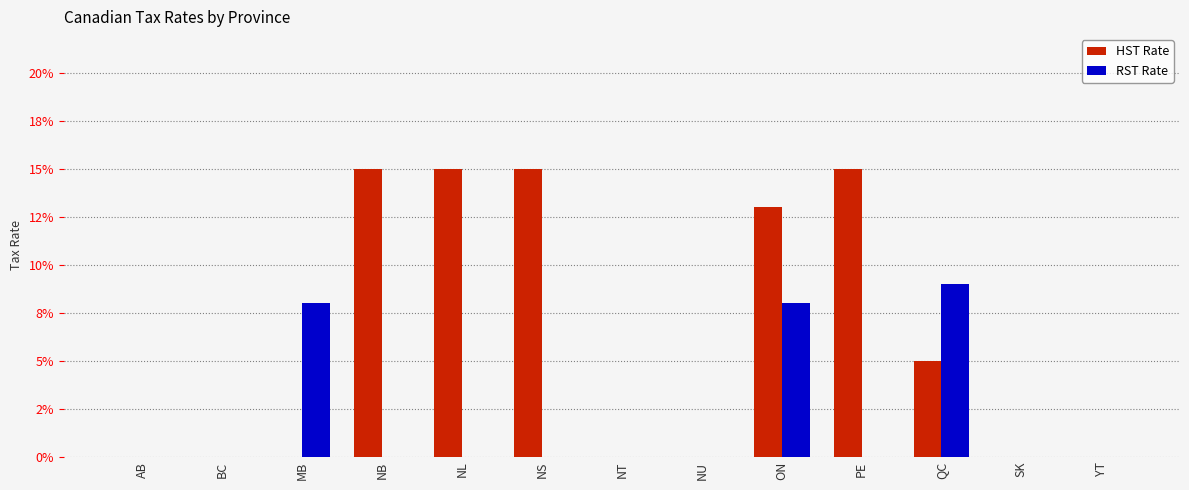

Does the chart contain stacked bars?

No